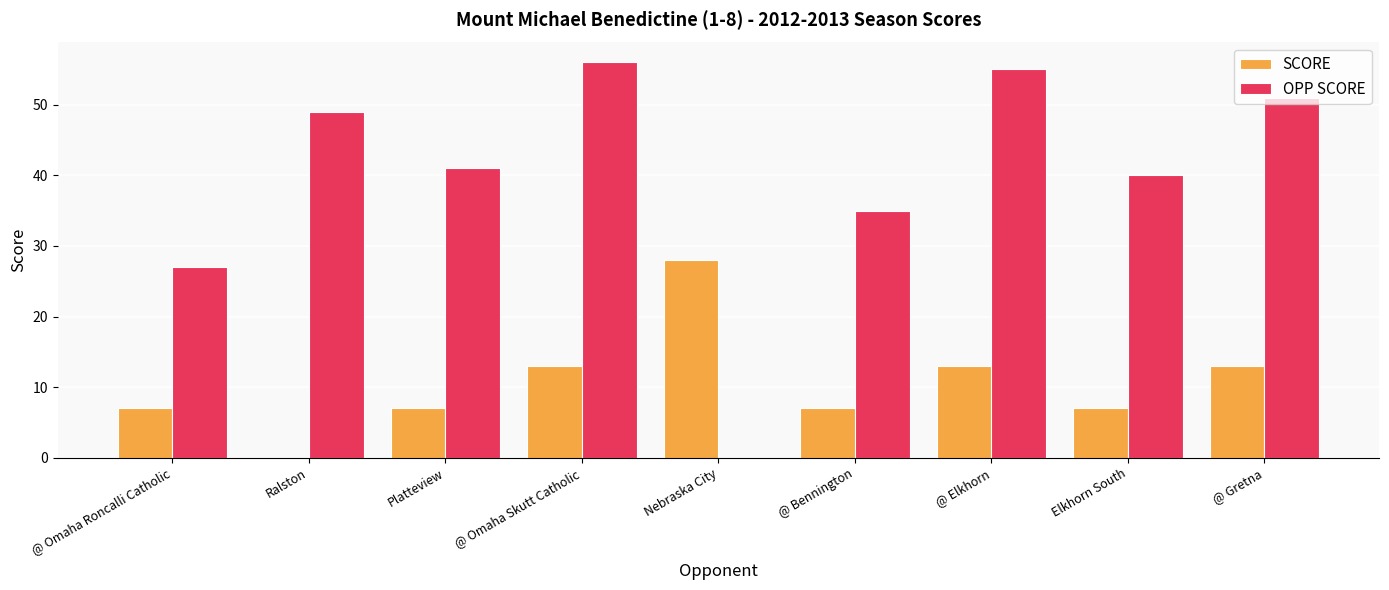

Count the number of data series in this chart.

2